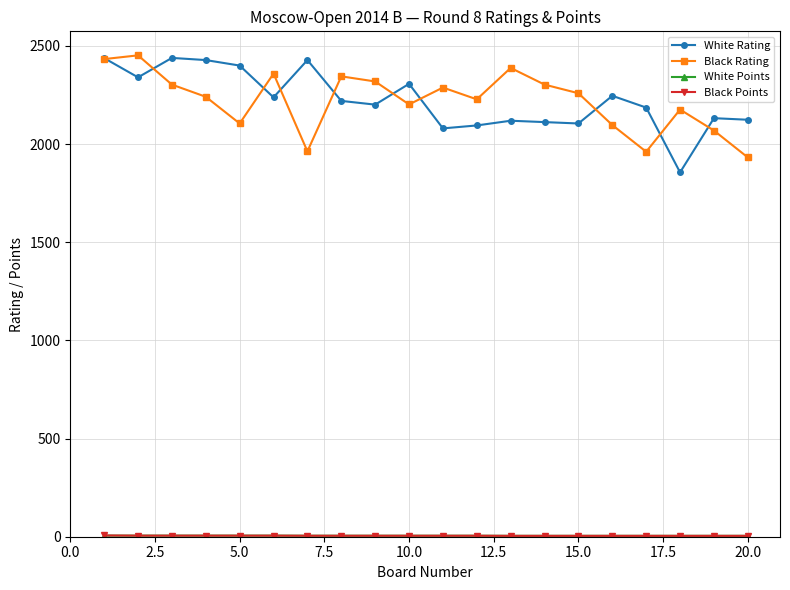

True or false: White Rating has more than 2 points higher than both neighbors.

True